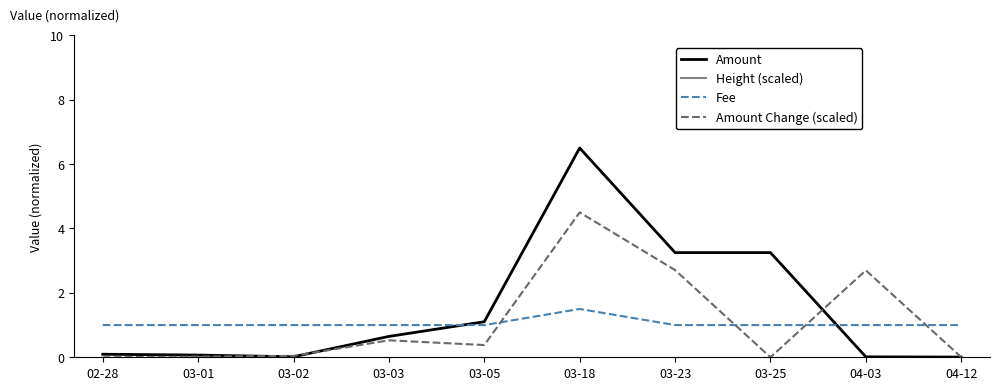

What is the average value of the Height (scaled) series?

33.9